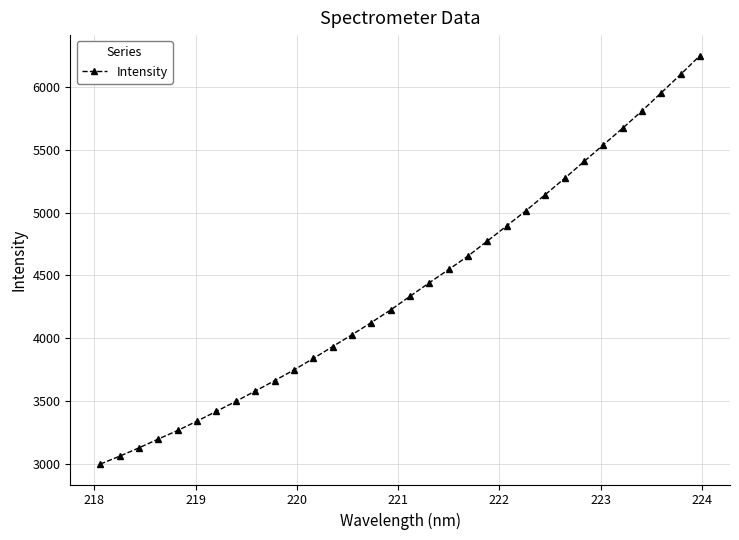

Does the chart have visible grid lines?

Yes